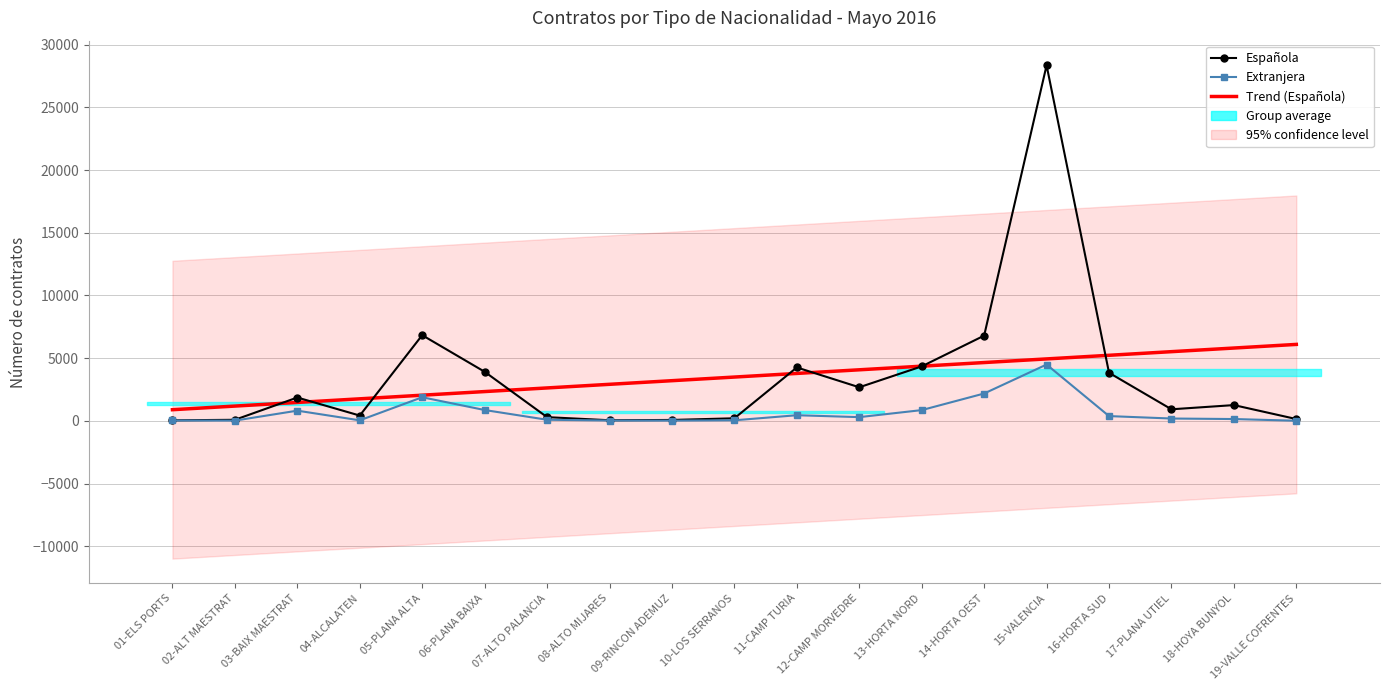

True or false: Española has a value of 2001 at 06-PLANA BAIXA.

False